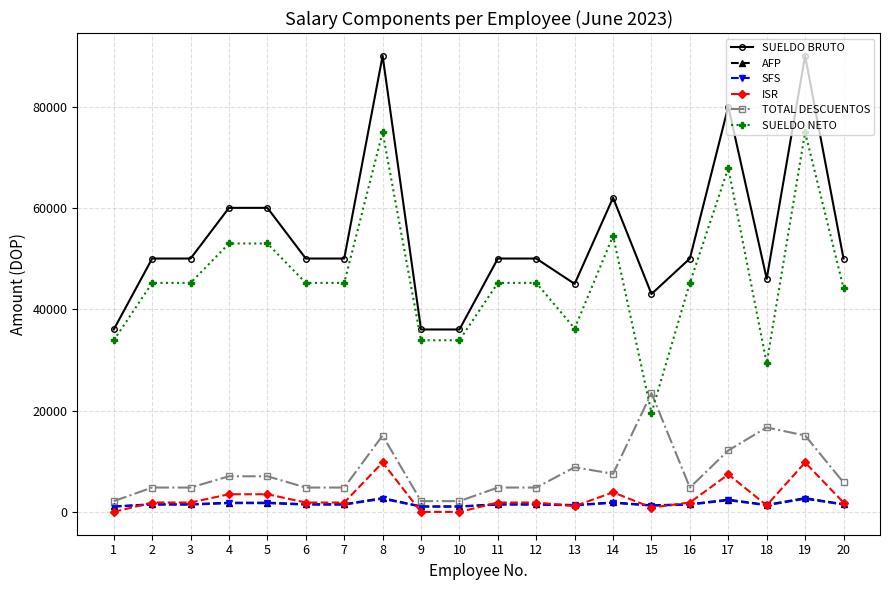

What value does the SFS series have at 12?

1435.0